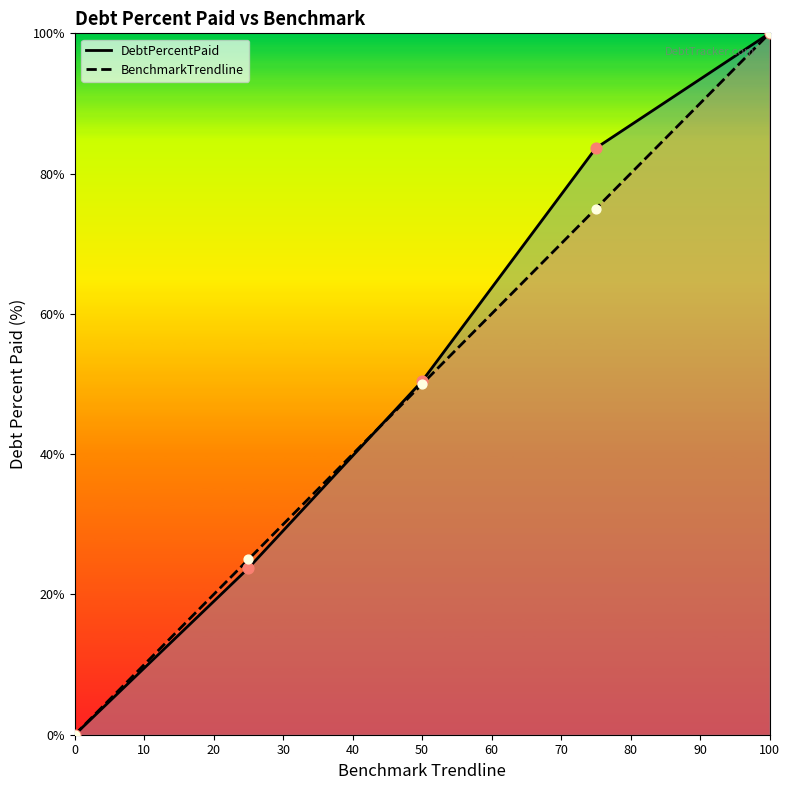

What is the total value across all series at 50?

100.4